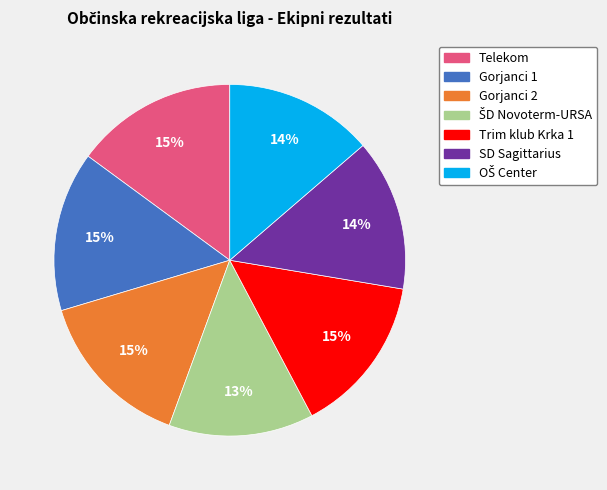

To the nearest percent, what is the average slice percentage?

14%